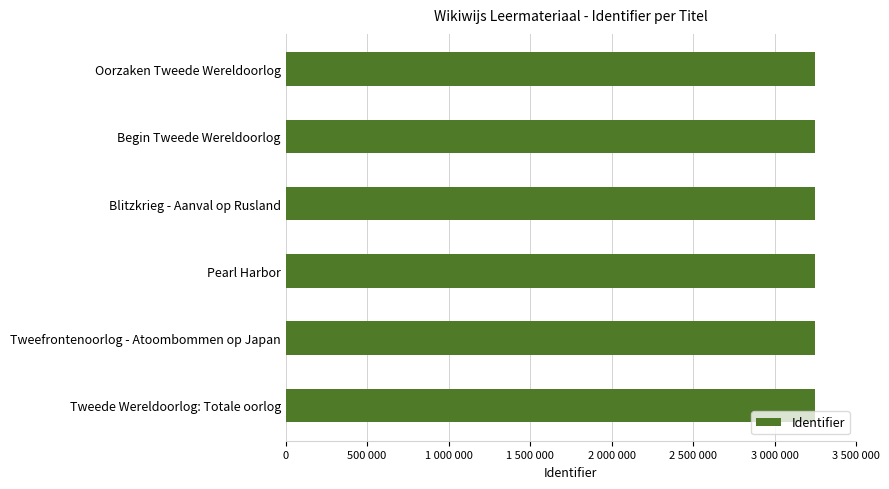

What is the sum of all values?

19494132